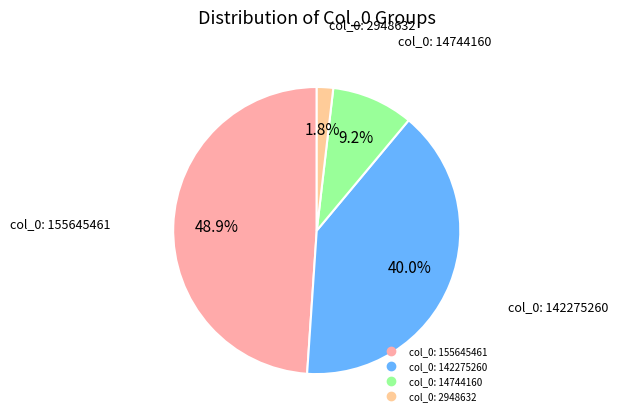

How many segments does this pie chart have?

4